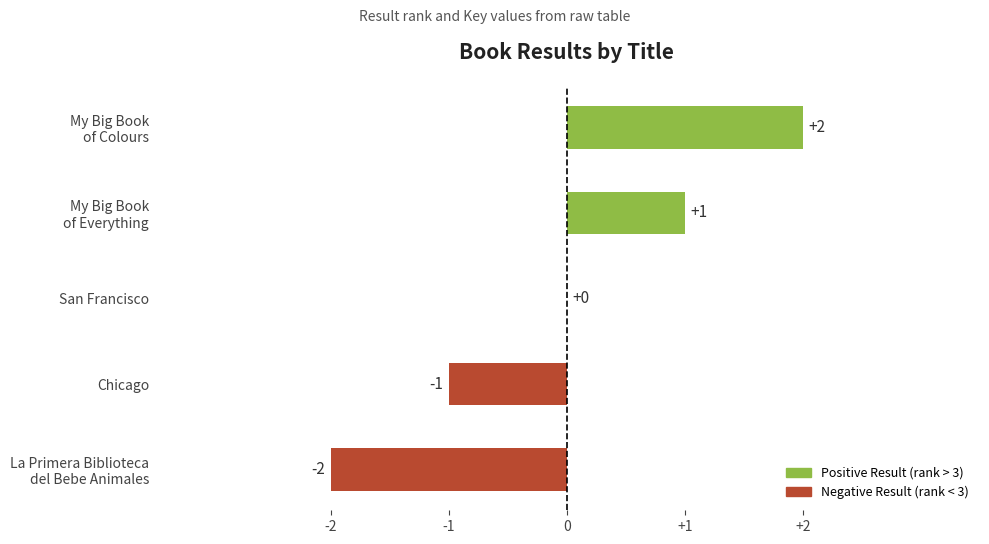

The chart shows a value of -1 at Chicago. True or false?

True